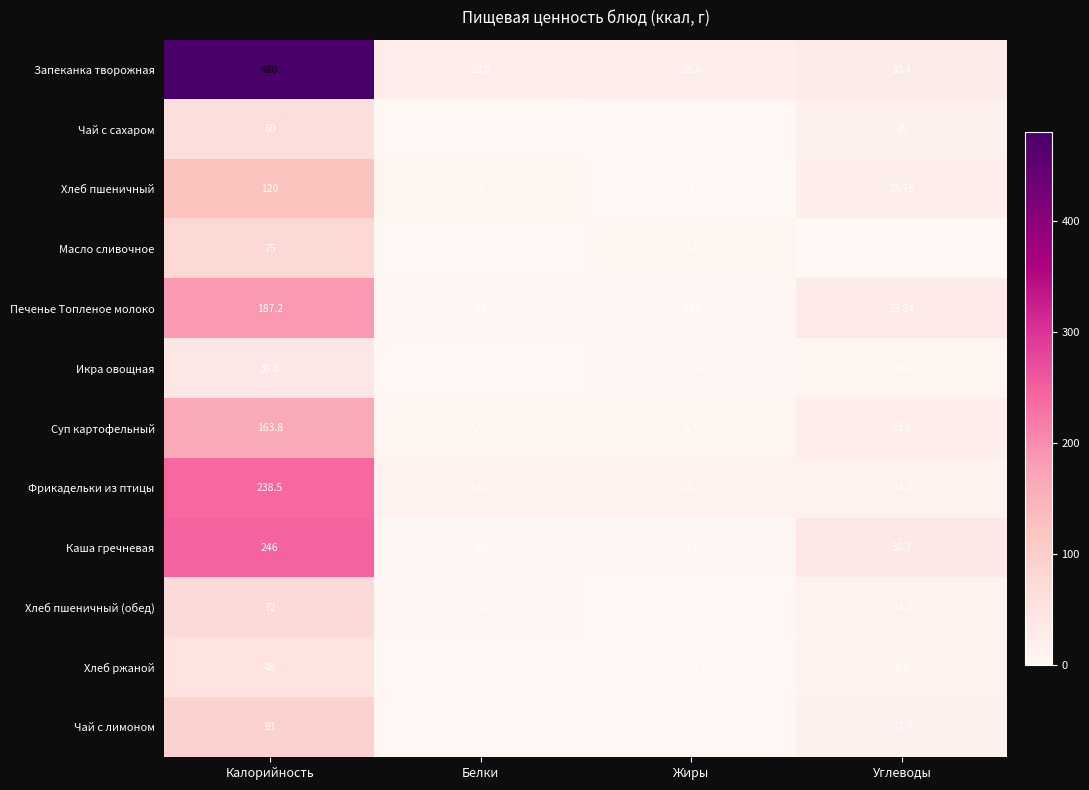

Where is Хлеб пшеничный (обед) nearest to the value 36?

Углеводы